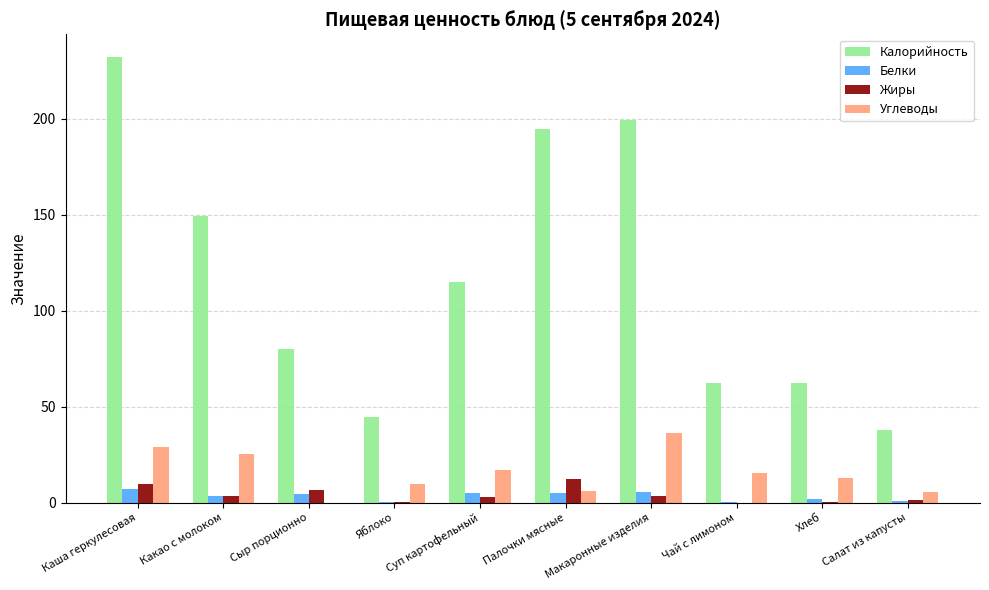

Is it true that Жиры equals 3.4 at Макаронные изделия?

True